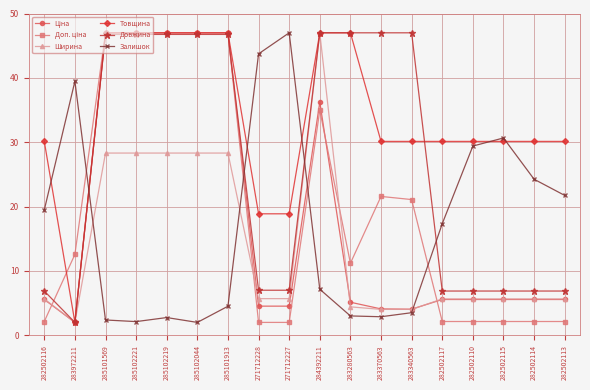

After their last crossing, which series has the higher values: Залишок or Ширина?

Залишок